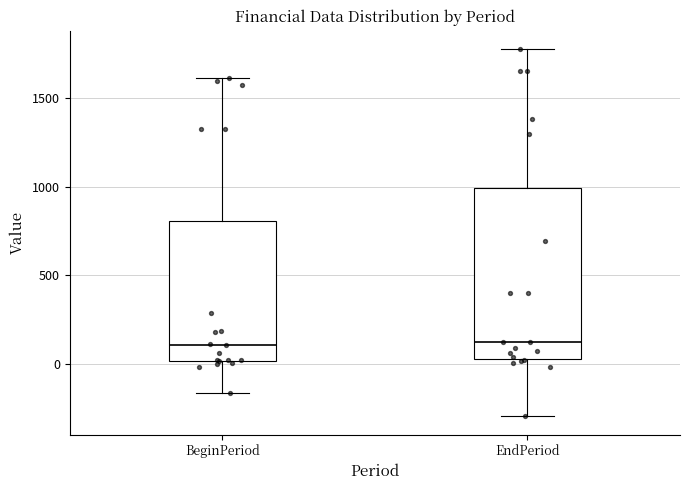

Reading left to right, transcribe this box plot: for each box, give where its median line is, the range the box spans, and where its two whiskers end, as read against the y-axis. The values are not printed on the chart, so give them approximately, as read against the axis.

BeginPeriod: median 100, box 0 to 800, whiskers -150 to 1600
EndPeriod: median 100, box 50 to 1000, whiskers -300 to 1800